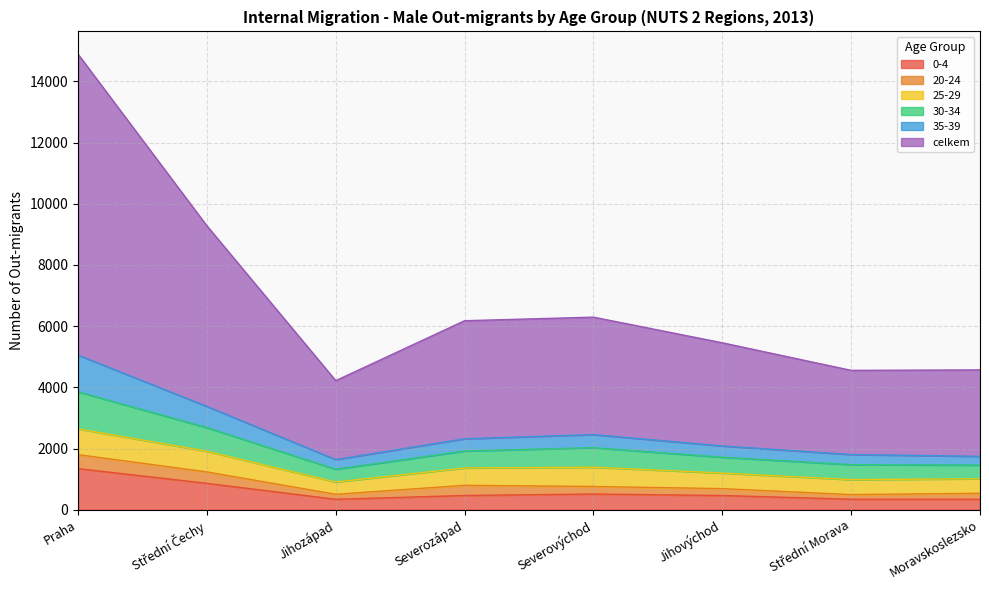

True or false: 0-4 has a value of 340 at Moravskoslezsko.

True